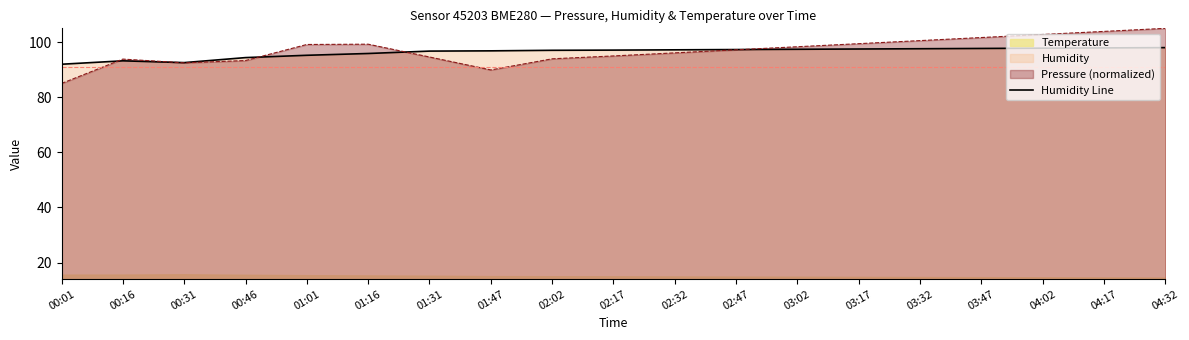

How many data points are above 97?

11